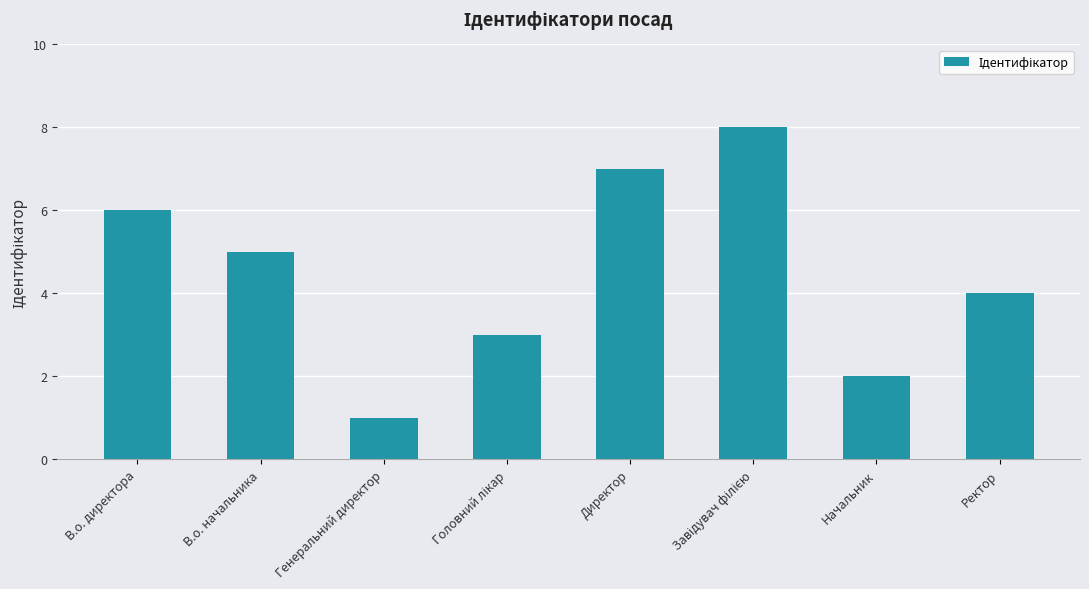

What value does the data have at Ректор?

4